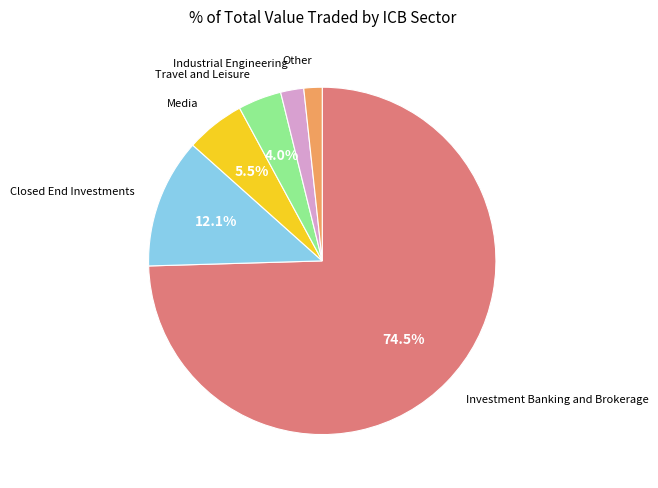

Is there any slice that represents more than half of the pie?

Yes